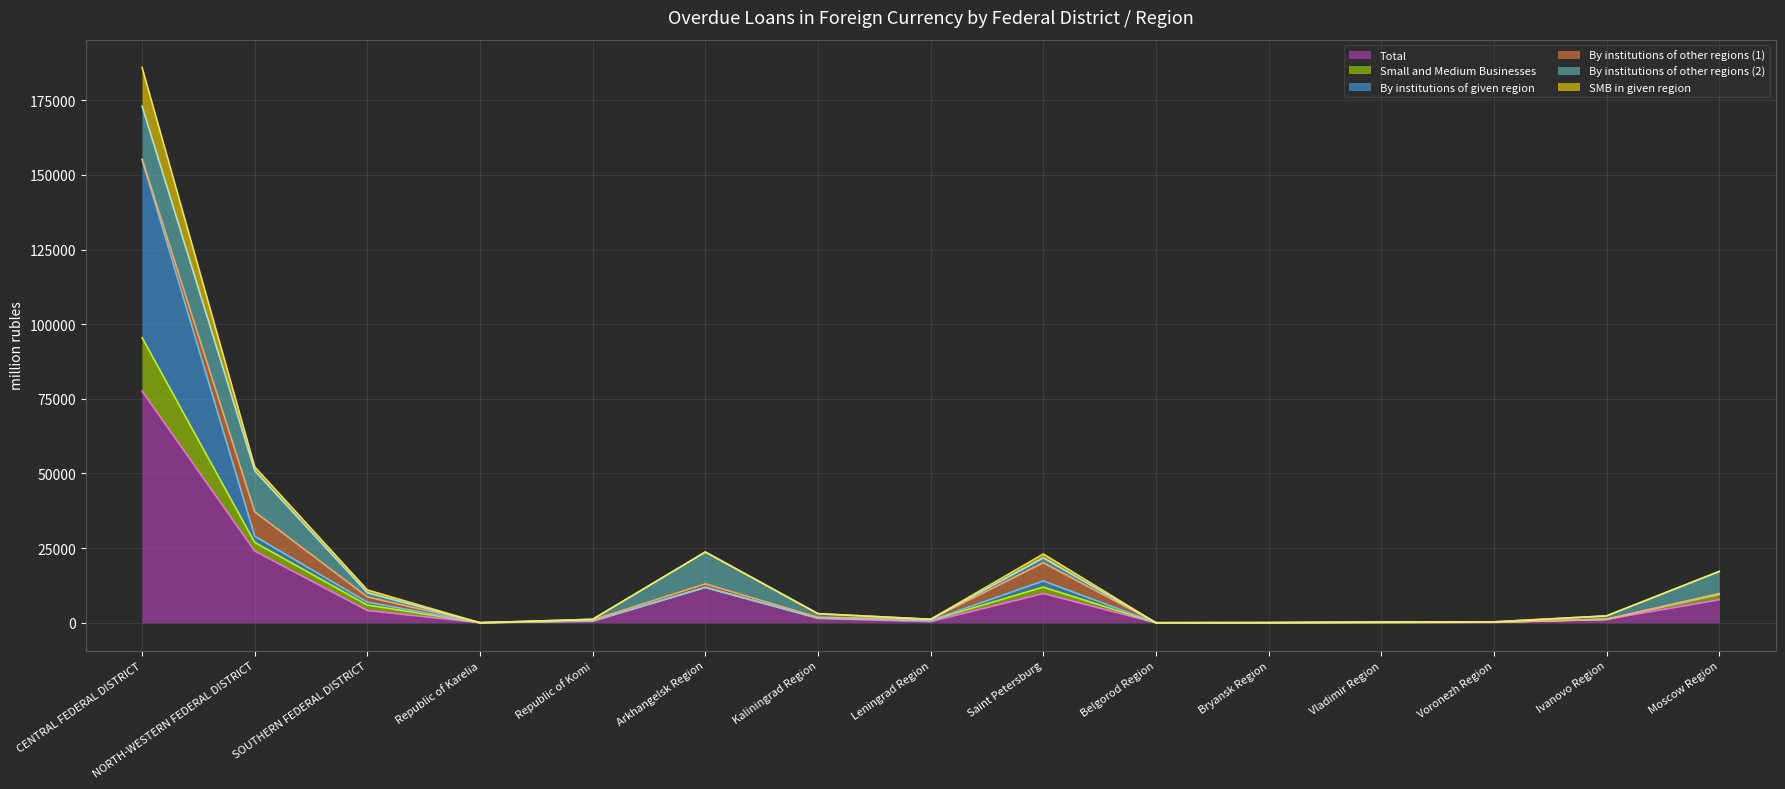

What is the difference between the SMB in given region values at Vladimir Region and Ivanovo Region?

1042